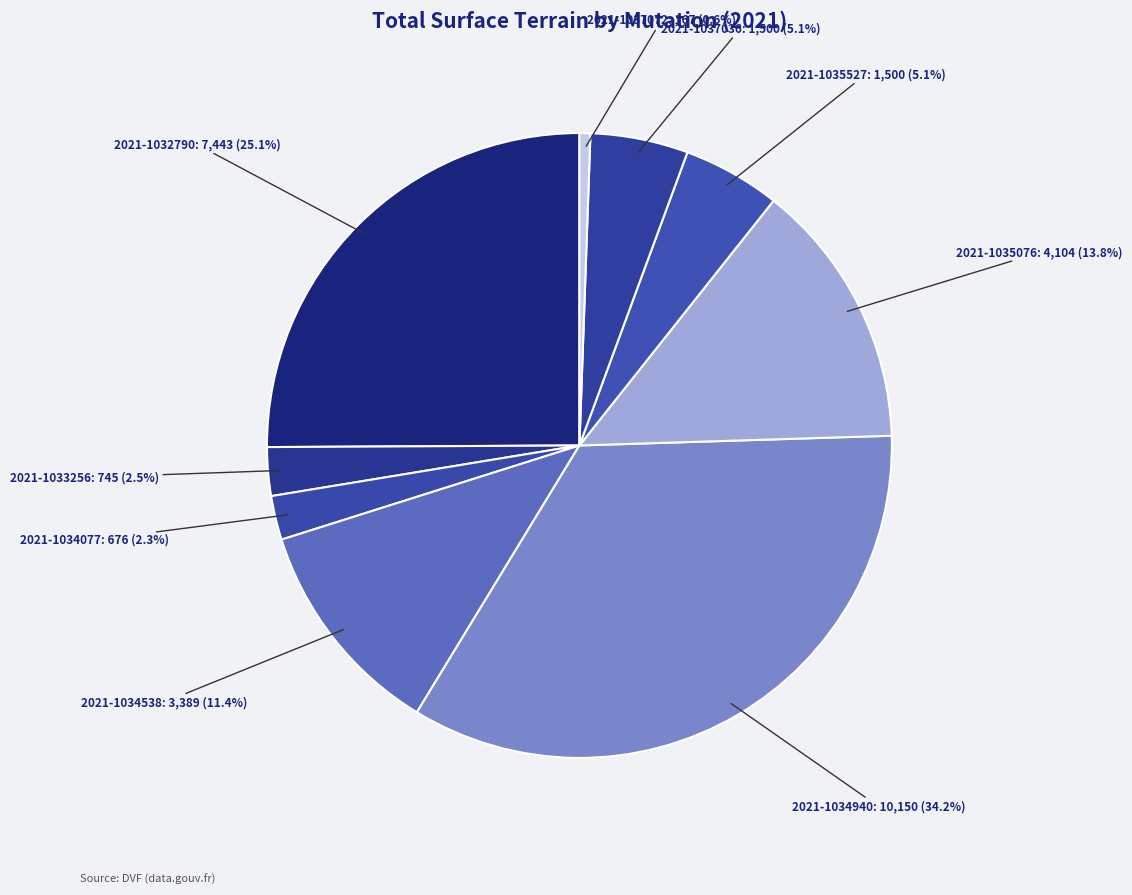

Does any single category account for the majority?

No